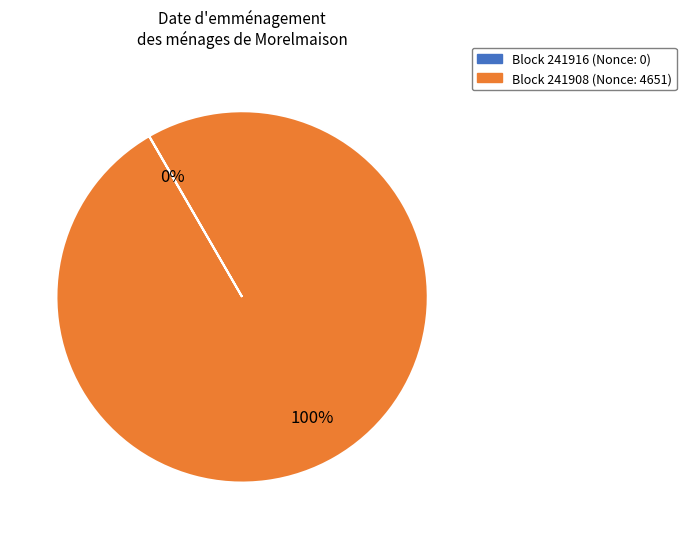

Is there any slice that represents more than half of the pie?

Yes